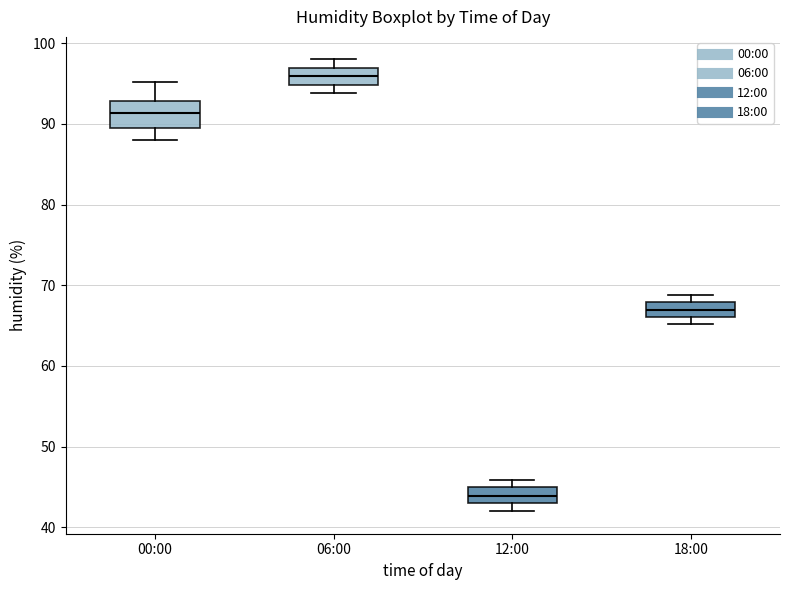

Comparing the boxes themselves (not the whiskers), which one is the tallest?

00:00